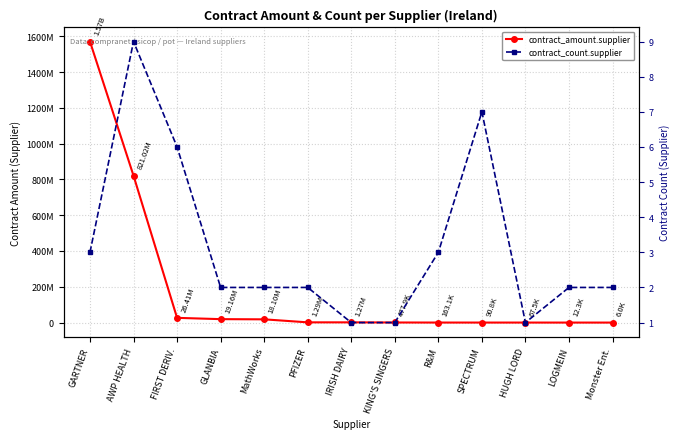

What are all the series names shown in the legend?

contract_amount.supplier, contract_count.supplier